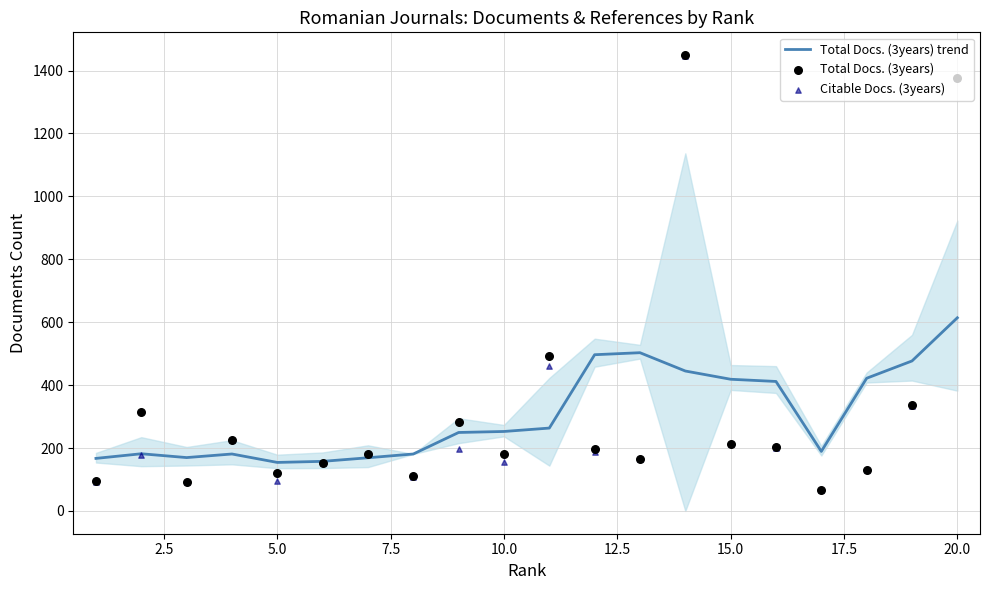

The value of Total Docs. (3years) trend at 20.0 is 377.2. True or false?

False